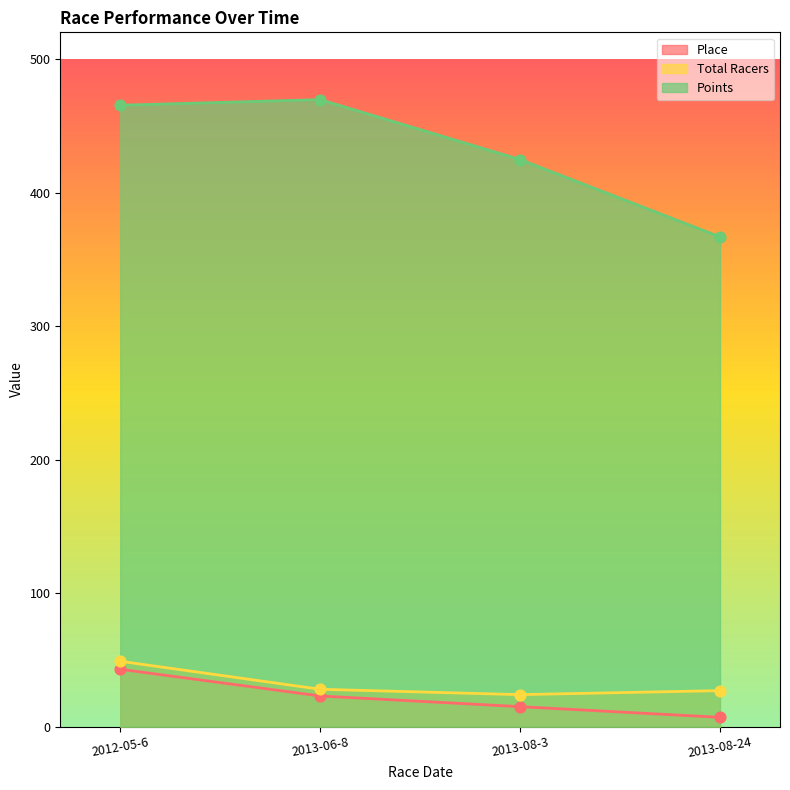

What are all the series names shown in the legend?

Place, Total Racers, Points